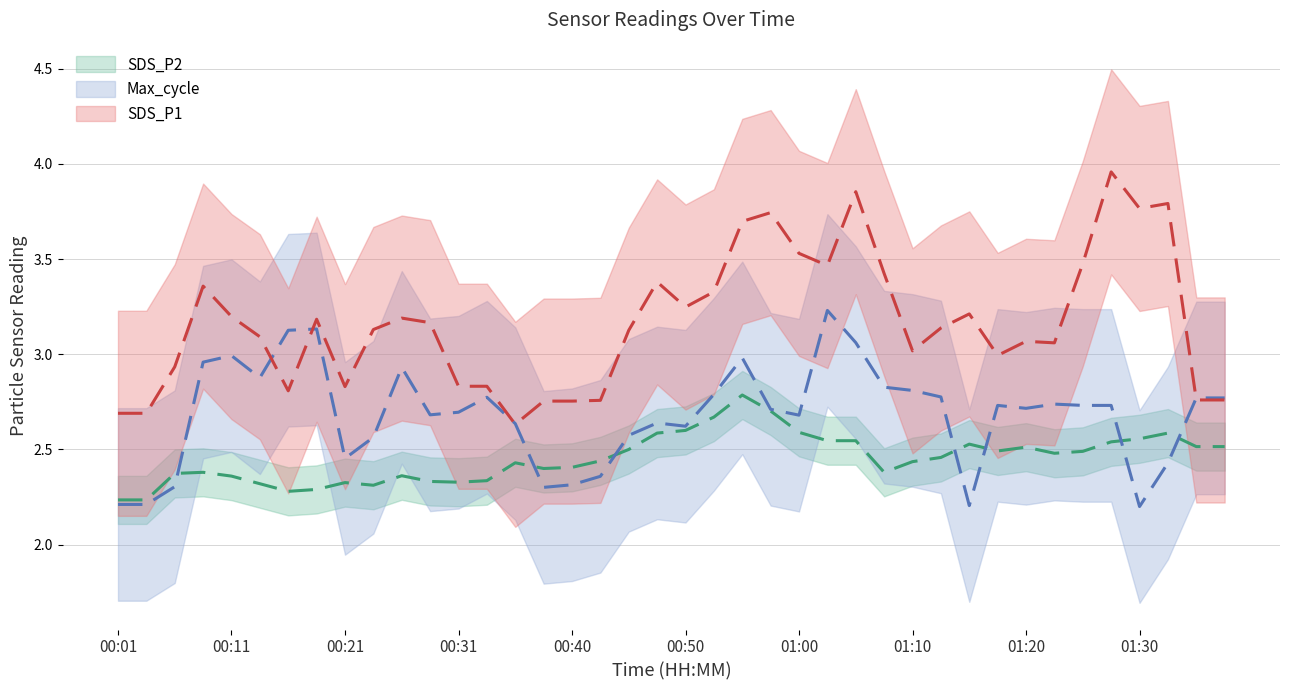

Which series changed the most between 01:30 and 24?

SDS_P1